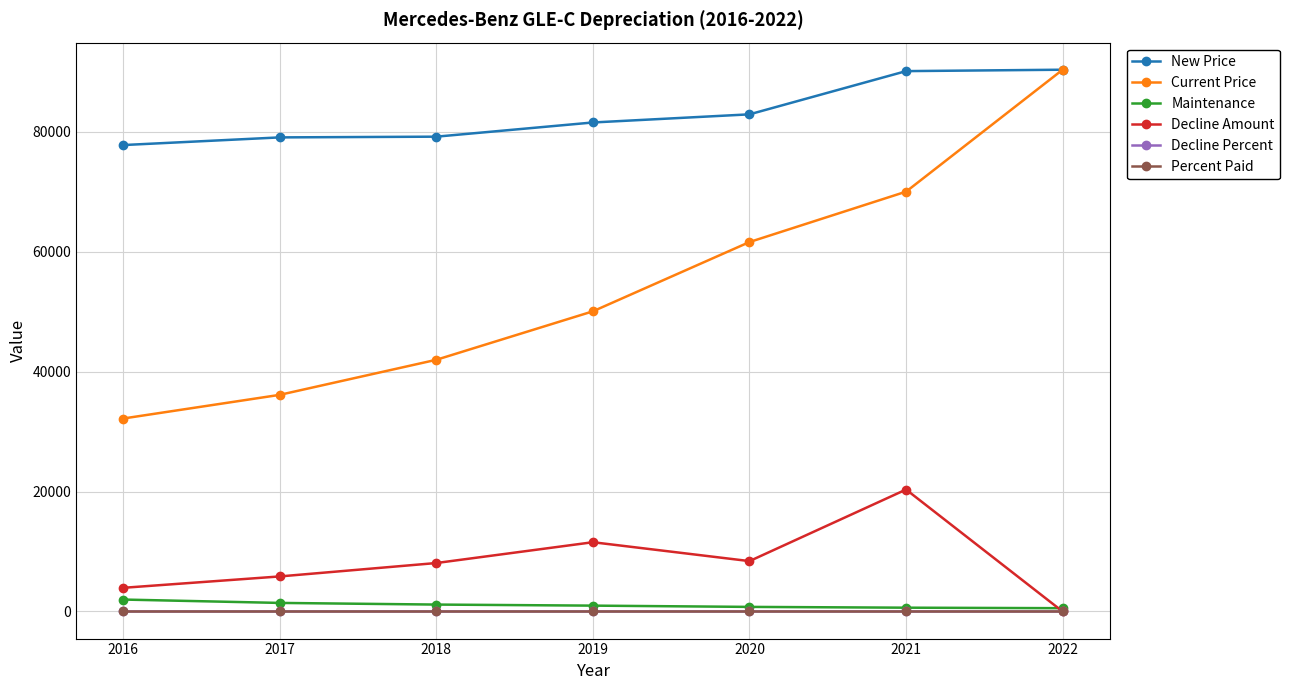

True or false: Decline Amount and Decline Percent cross at least once.

False